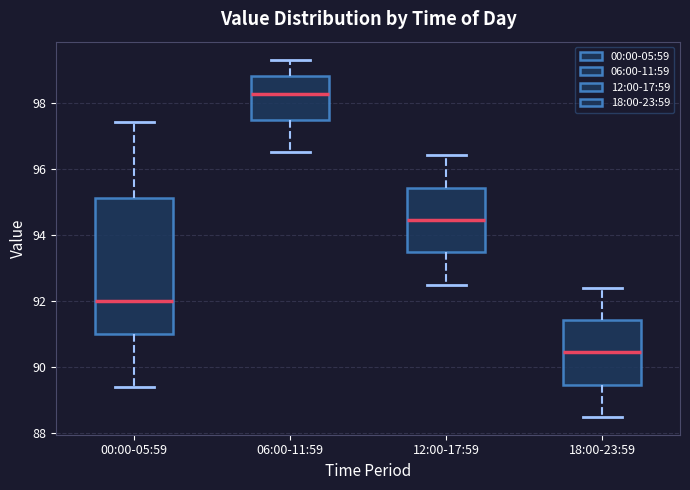

Which box's median line is the lowest?

18:00-23:59